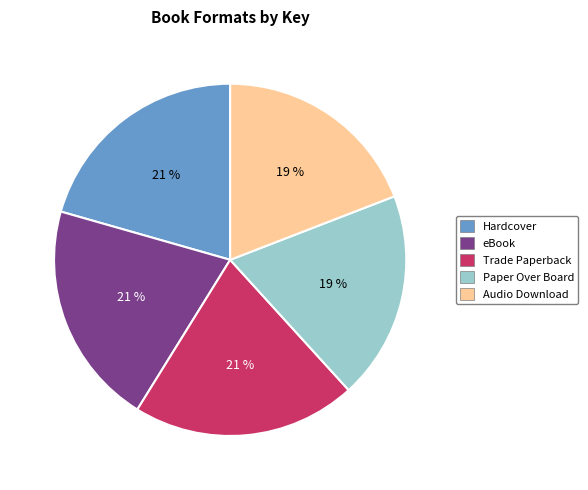

To the nearest percent, what is the average slice percentage?

20%